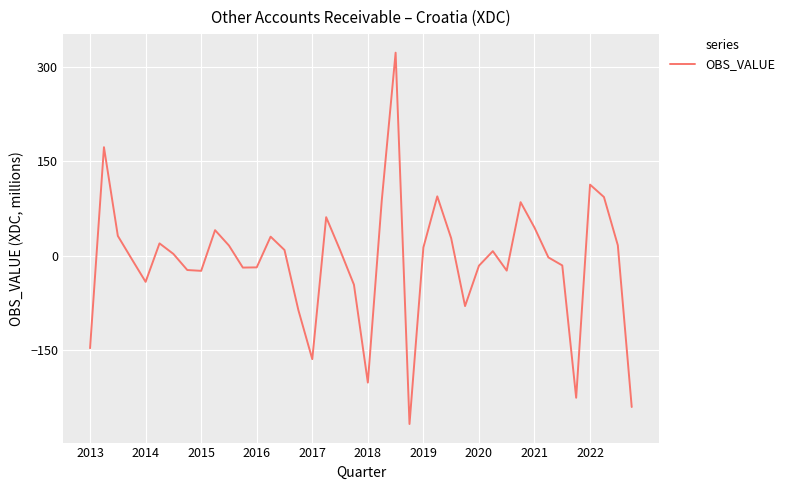

What is the difference between the maximum and minimum values?

590.7